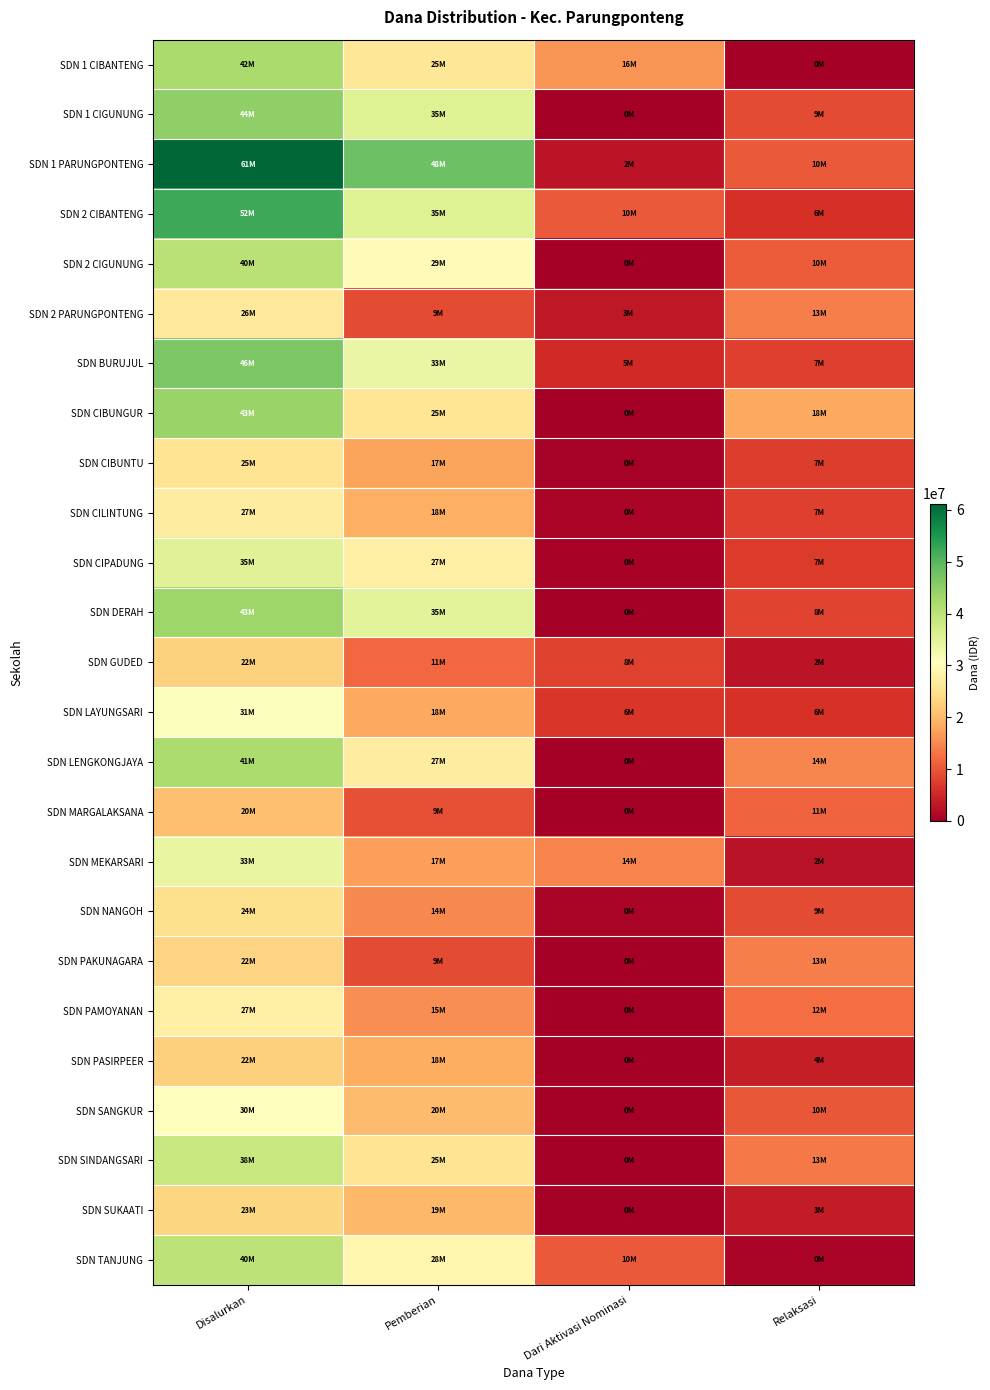

What is the maximum value shown in the chart?

61200000